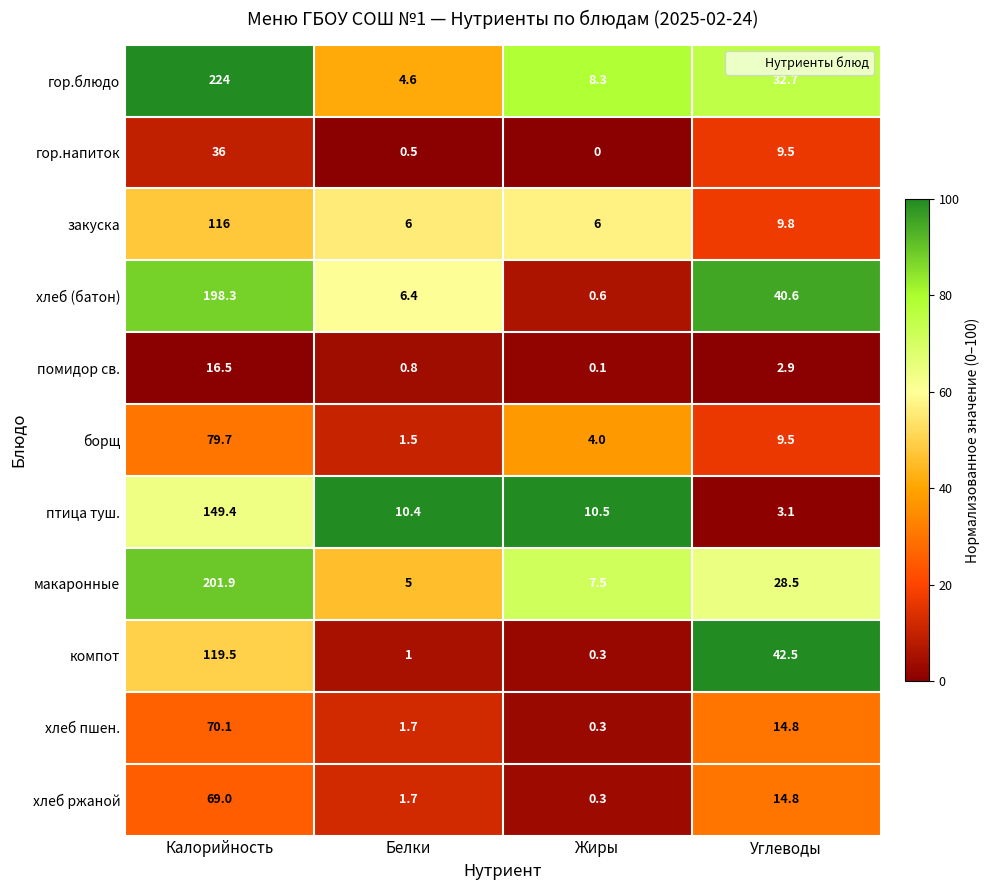

List the series in order of their peak value, highest first.

гор.блюдо, макаронные, хлеб (батон), птица туш., компот, закуска, борщ, хлеб пшен., хлеб ржаной, гор.напиток, помидор св.